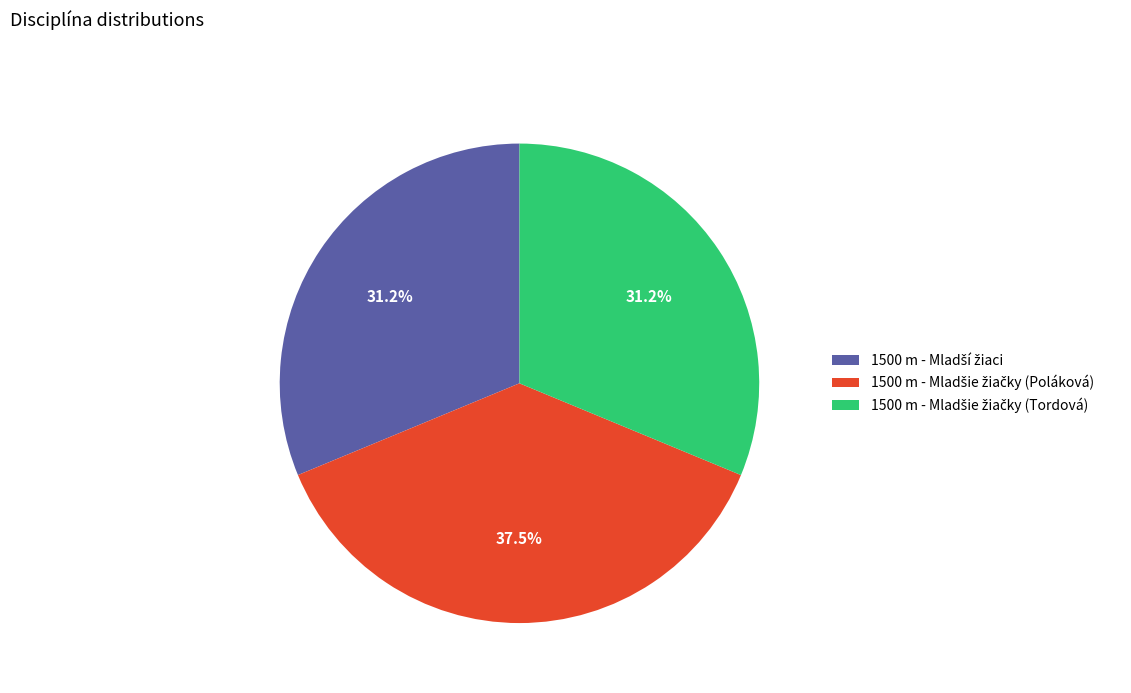

Is there any slice that represents more than half of the pie?

No